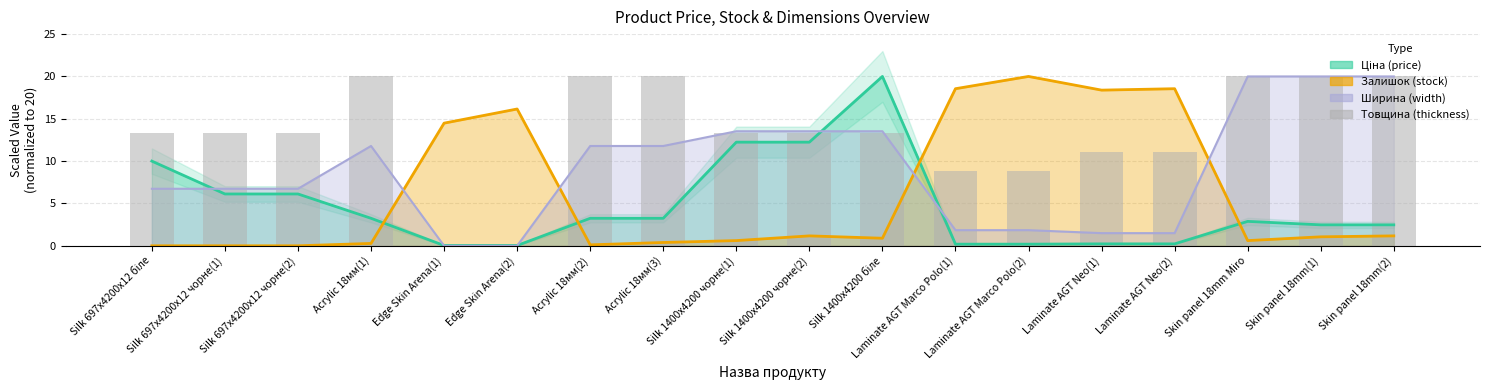

Is it true that the value at Laminate AGT Neo(1) is 2.3?

False